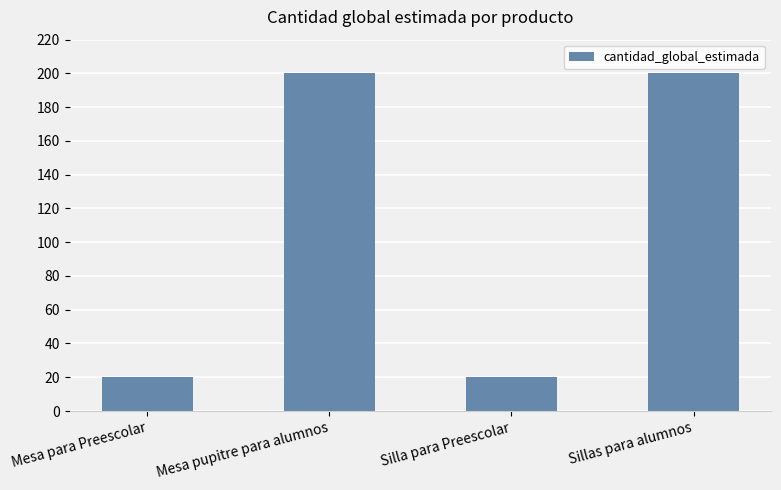

Between Mesa para Preescolar and Mesa pupitre para alumnos, which is larger?

Mesa pupitre para alumnos